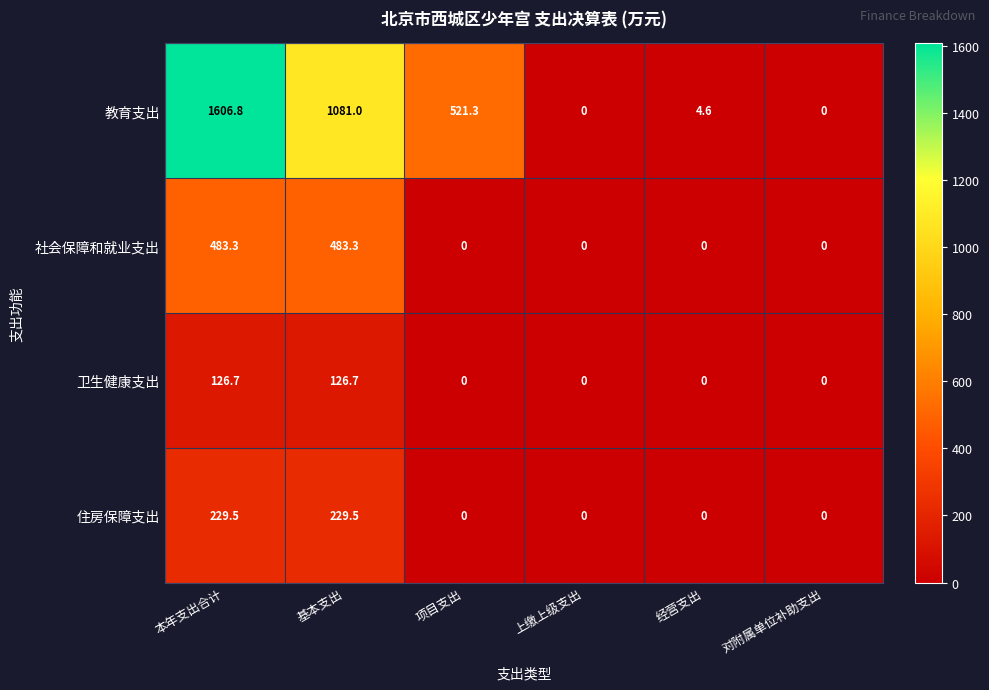

The 卫生健康支出 series shows 69.2 at 经营支出. True or false?

False